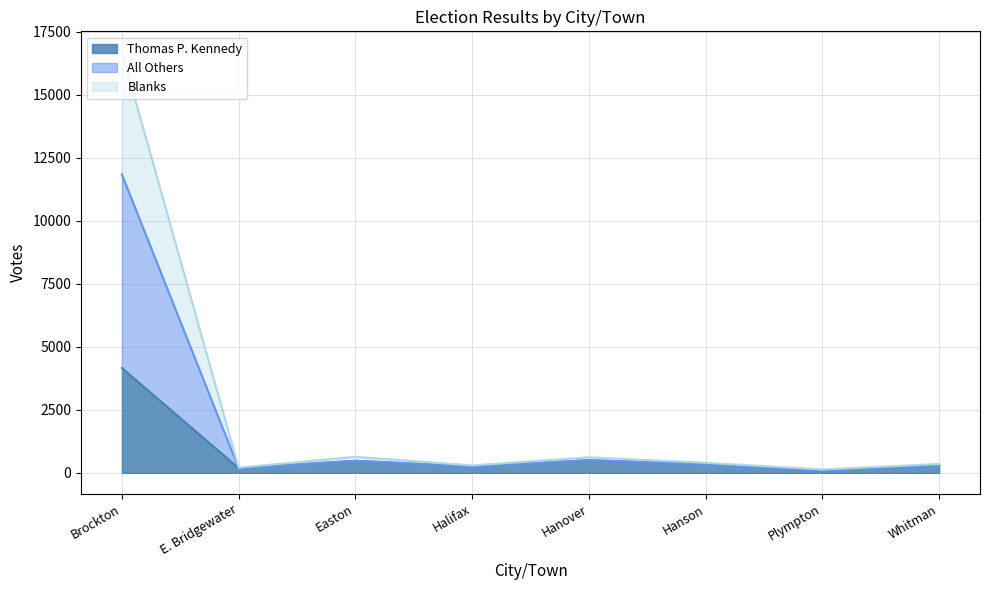

Does the chart have visible grid lines?

Yes